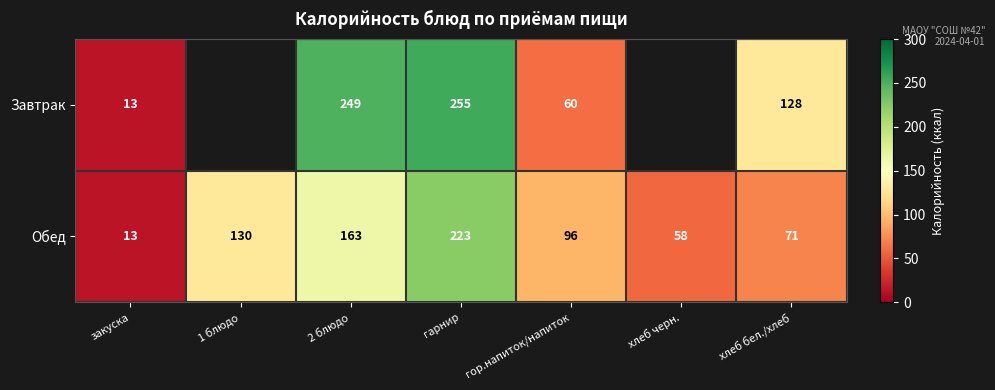

What is the difference between the Обед values at закуска and 1 блюдо?

117